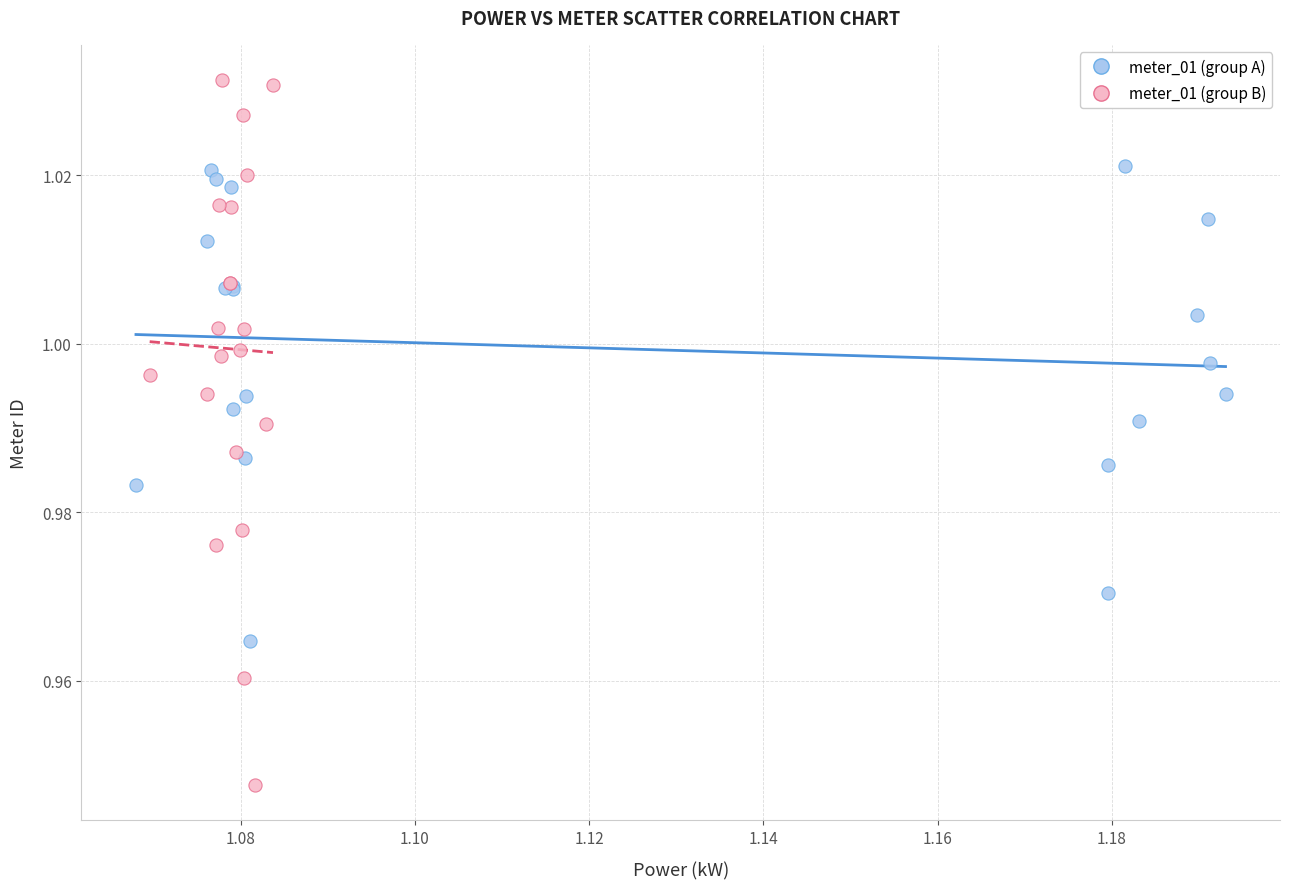

Which series has the largest Y range (max minus min)?

meter_01 (group B)